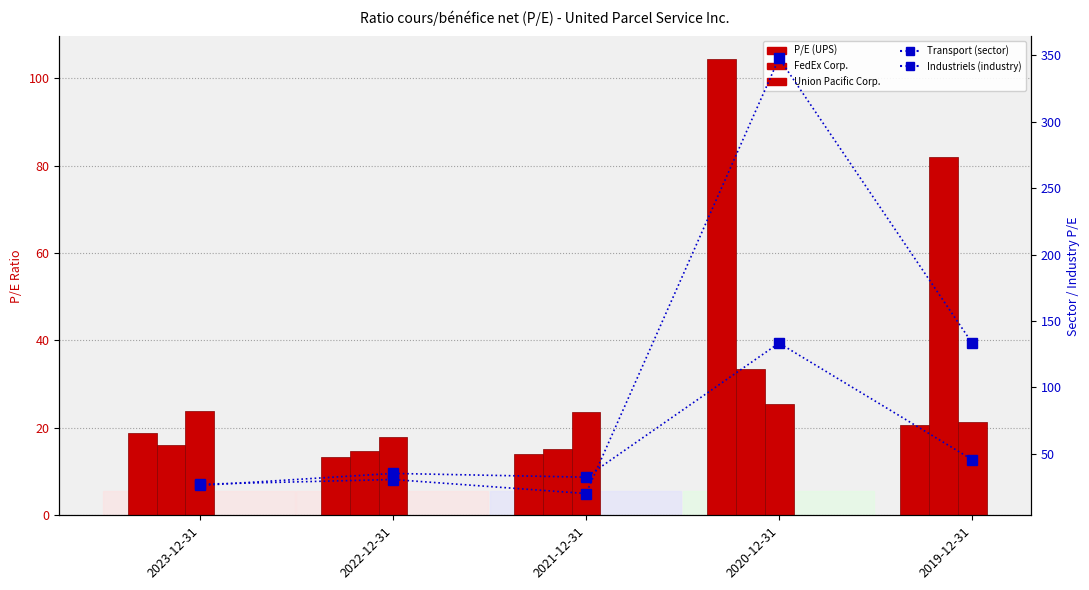

Does the chart contain stacked bars?

No